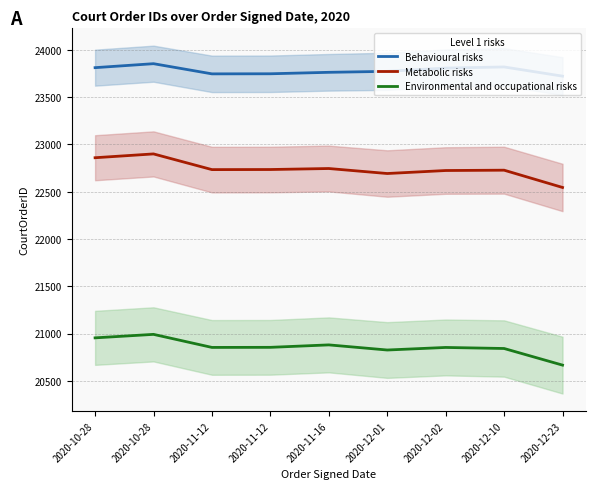

What is the label of the 2nd point from the right?

2020-12-10